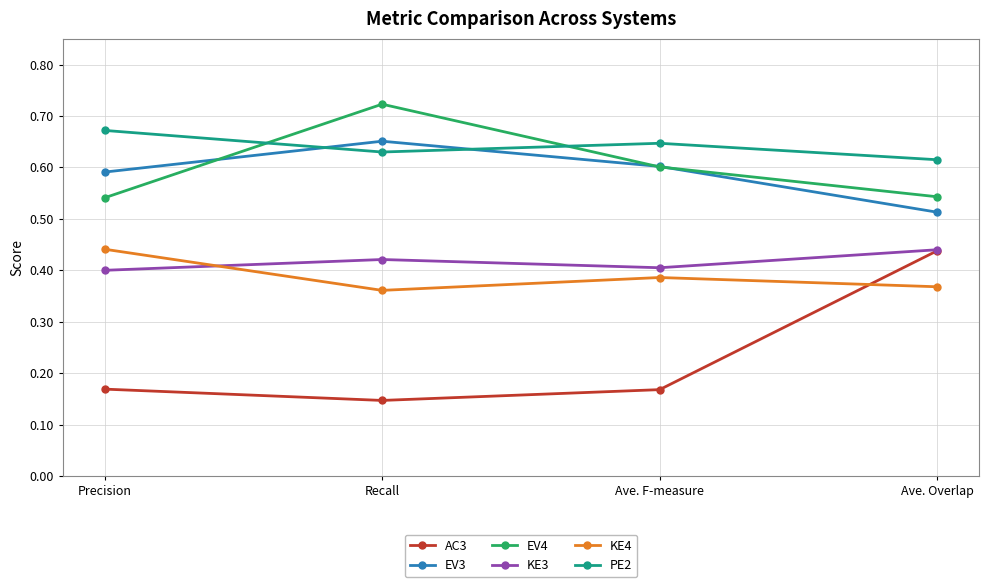

Is it true that PE2 equals 0.6 at Ave. Overlap?

True